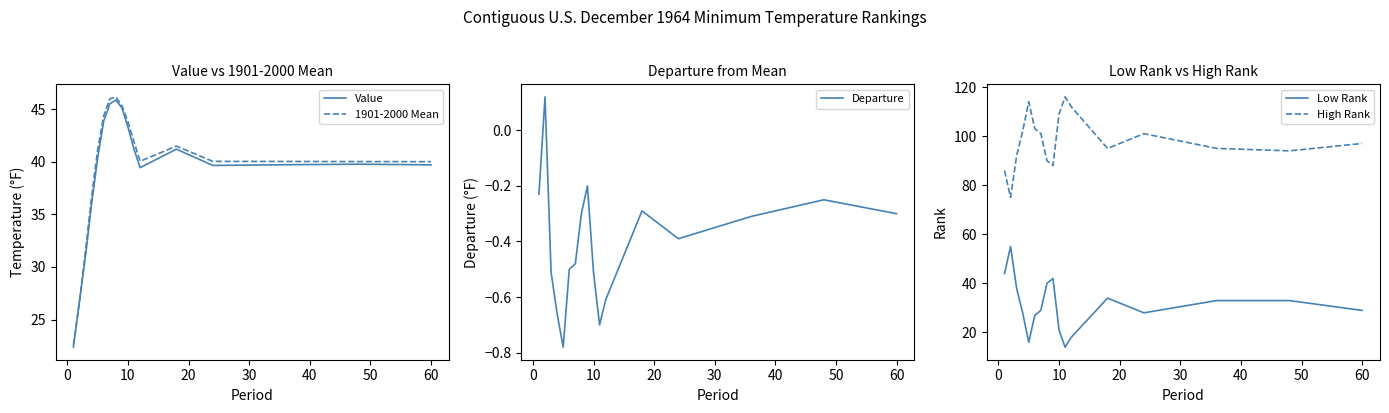

True or false: High Rank and Low Rank cross at least once.

False